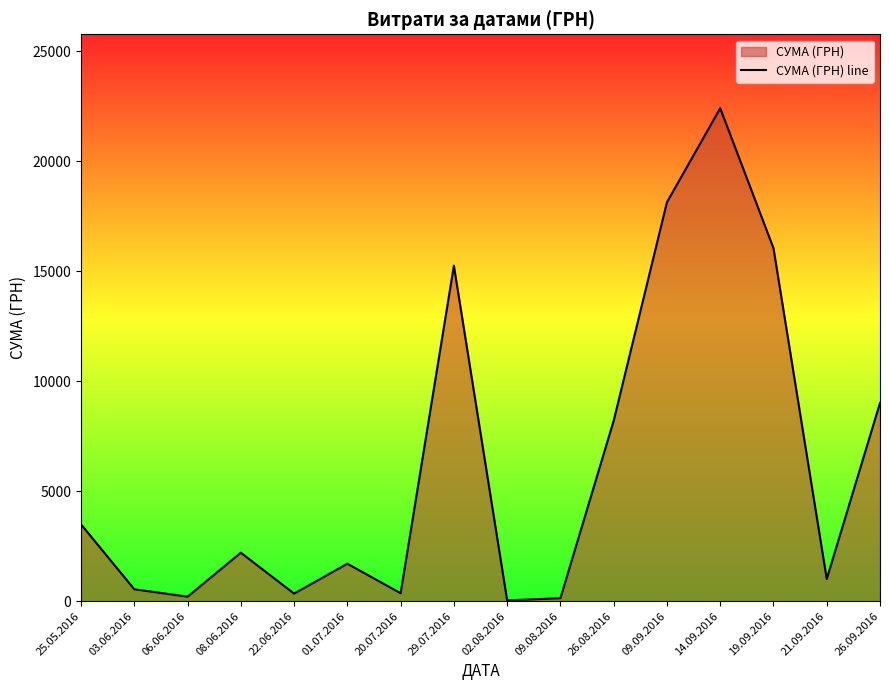

True or false: the data shows 194.9 at 20.07.2016.

False